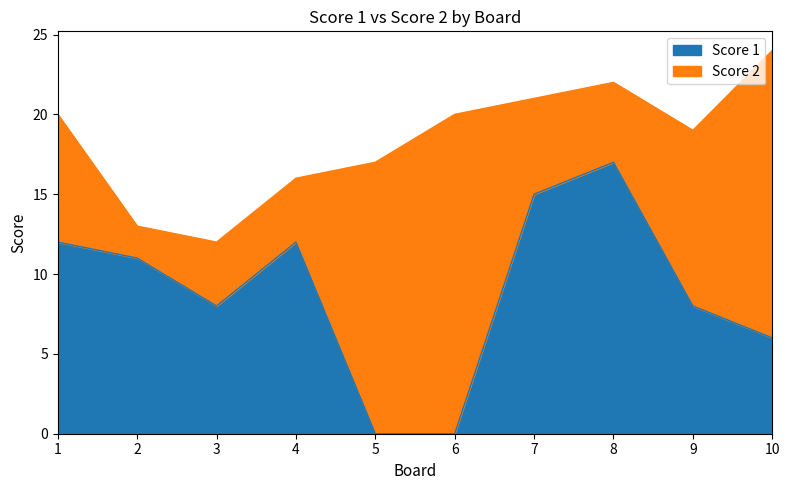

Which has a higher value, 7 or 3?

7